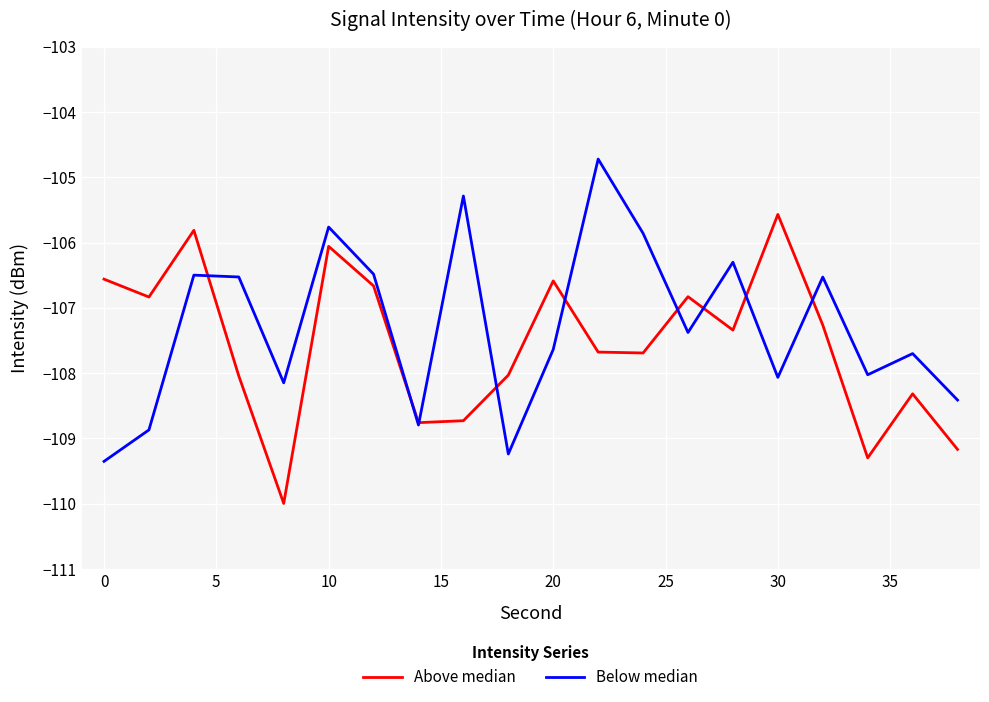

At how many categories does at least one series exceed -106?

6